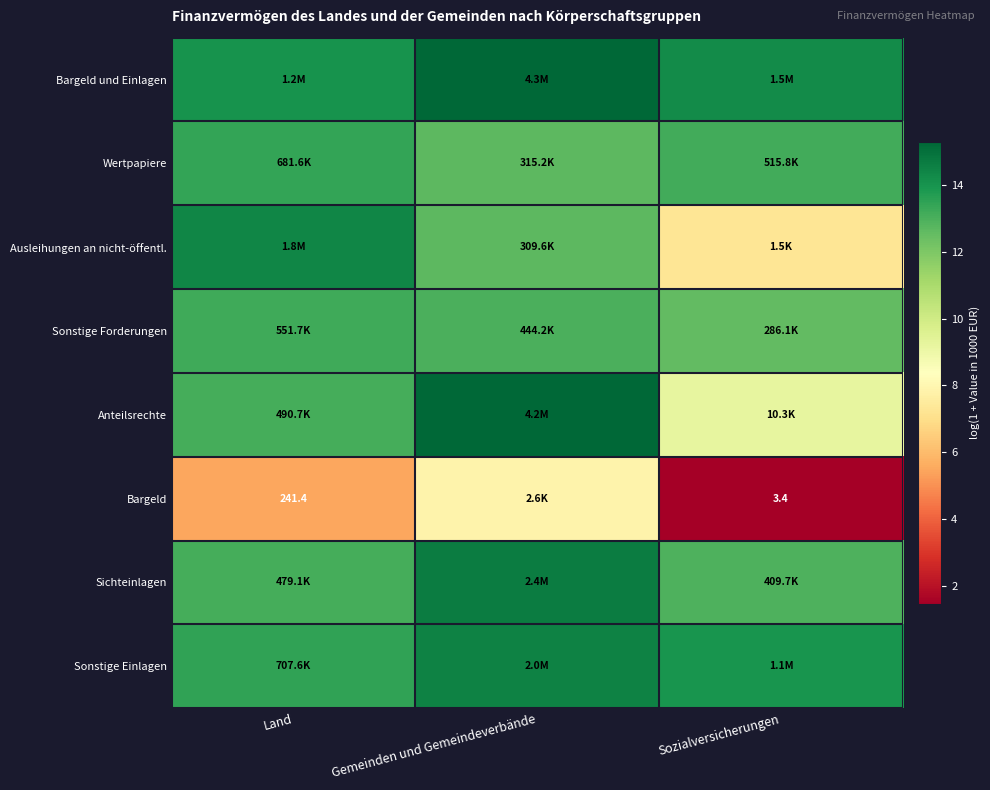

What is the minimum value shown in the chart?

1.5